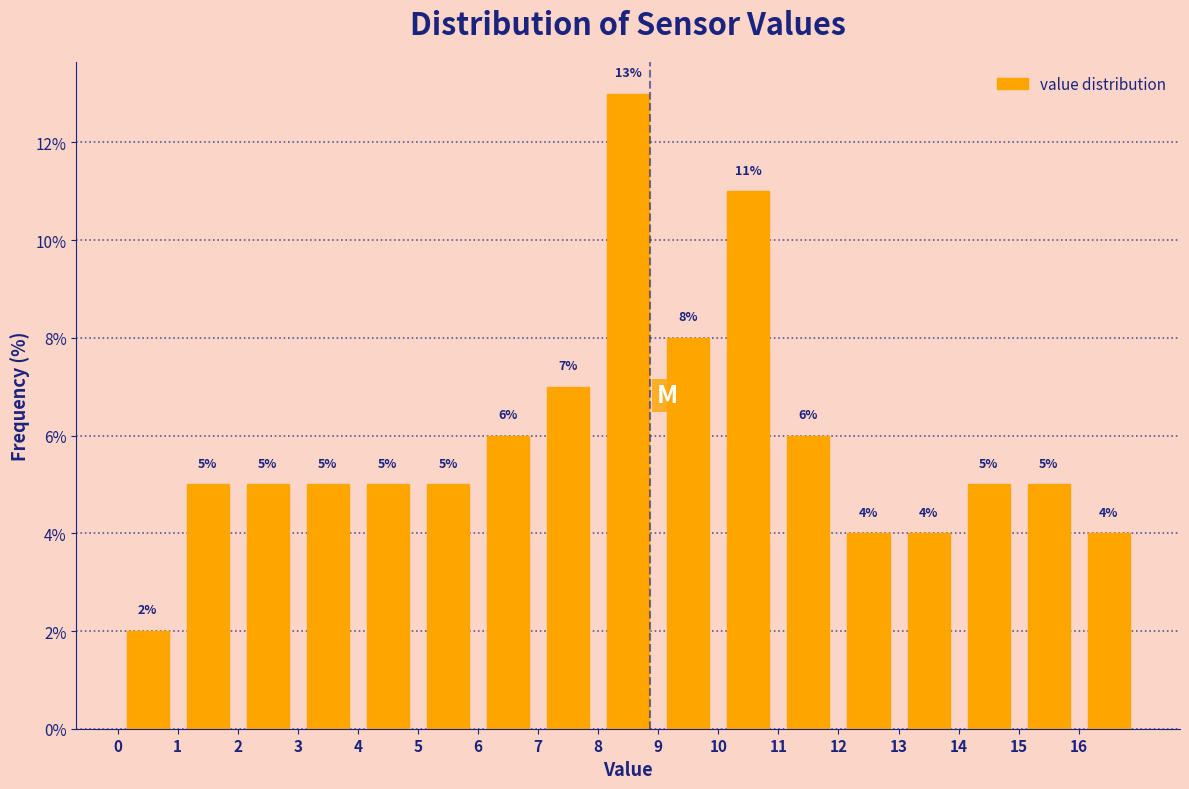

Reading left to right, list every bar in this chart as the range it spans on the x-axis followed by its height.

0 to 1: 2
1 to 2: 5
2 to 3: 5
3 to 4: 5
4 to 5: 5
5 to 6: 5
6 to 7: 6
7 to 8: 7
8 to 9: 13
9 to 10: 8
10 to 11: 11
11 to 12: 6
12 to 13: 4
13 to 14: 4
14 to 15: 5
15 to 16: 5
16 to 17: 4